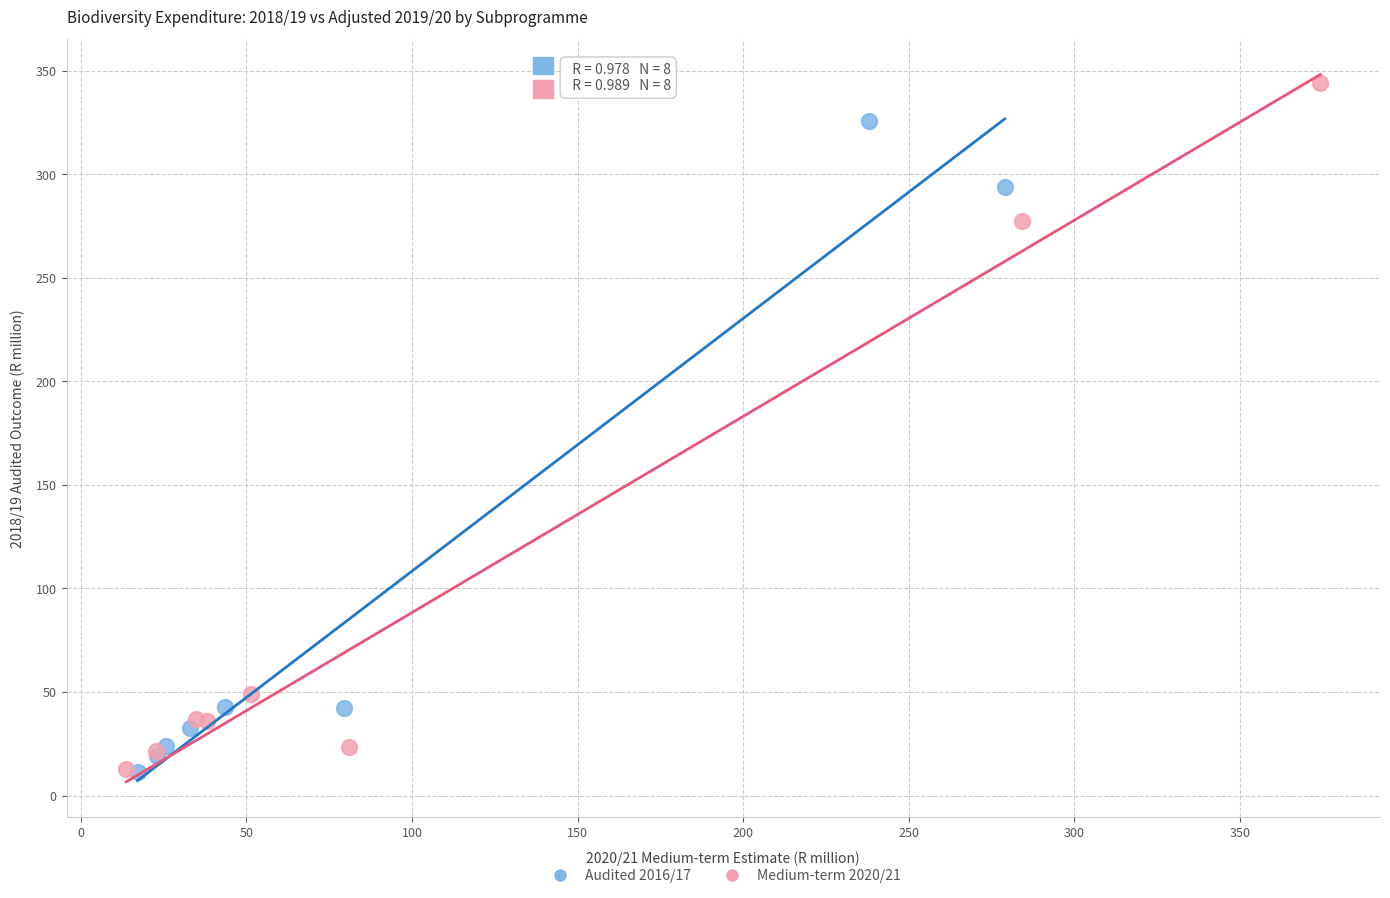

Which series contains the highest Y value?

Medium-term 2020/21